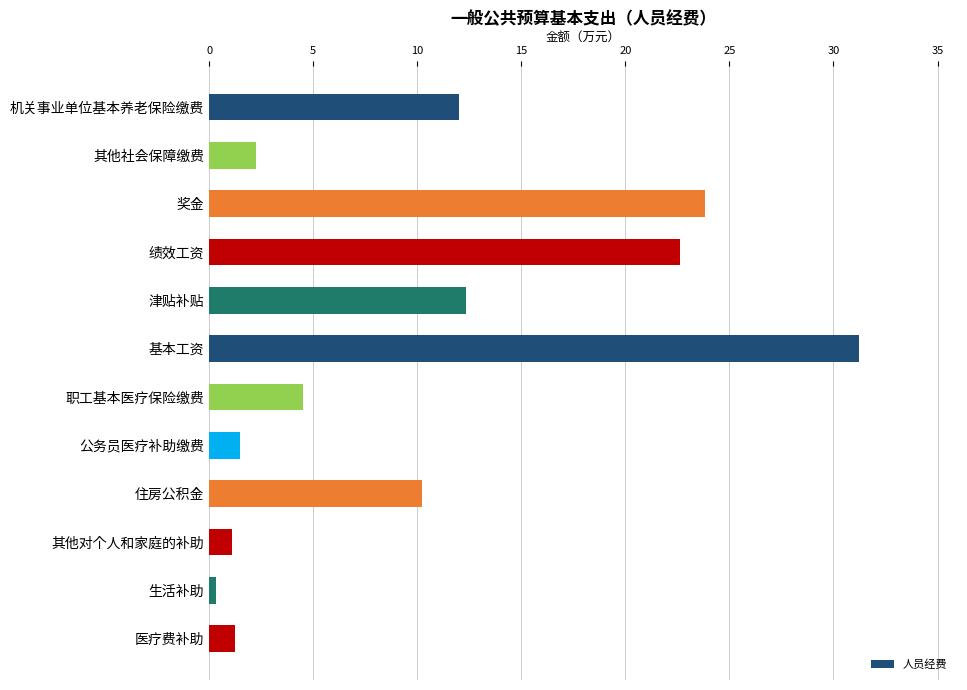

Which has a higher value, 津贴补贴 or 住房公积金?

津贴补贴